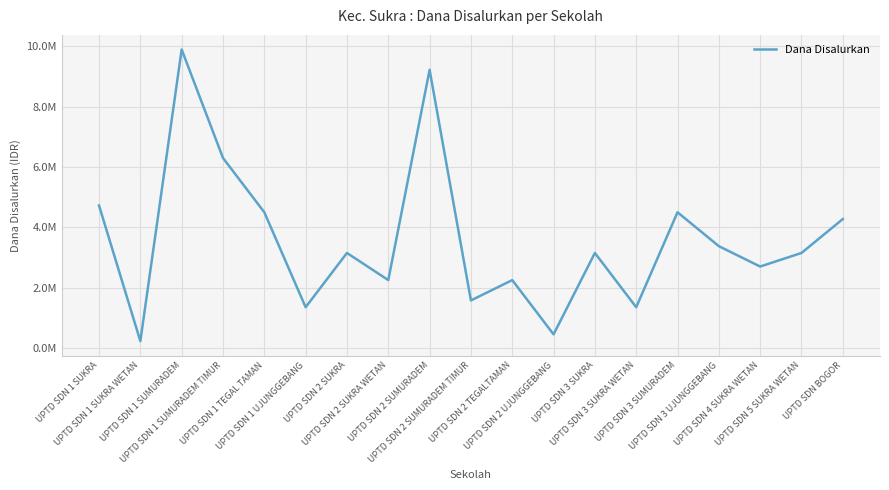

Is this an area chart (filled region under the line)?

No